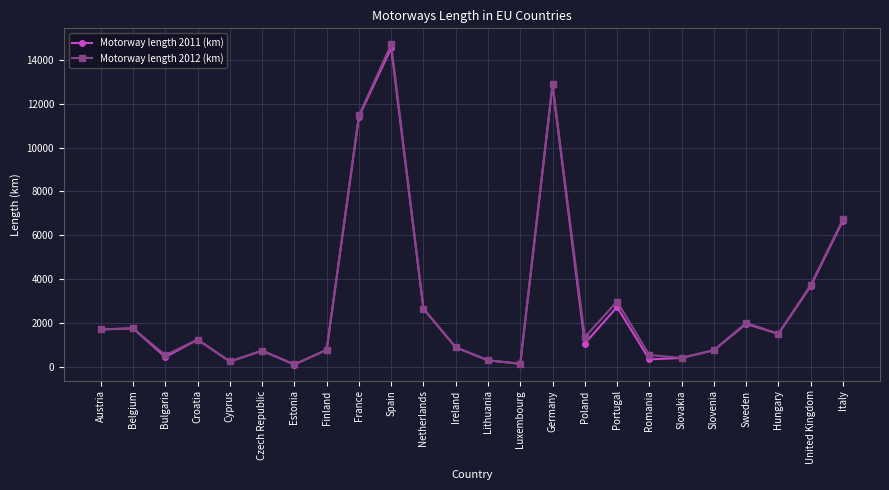

What is the label of the 19th point from the left?

Slovakia